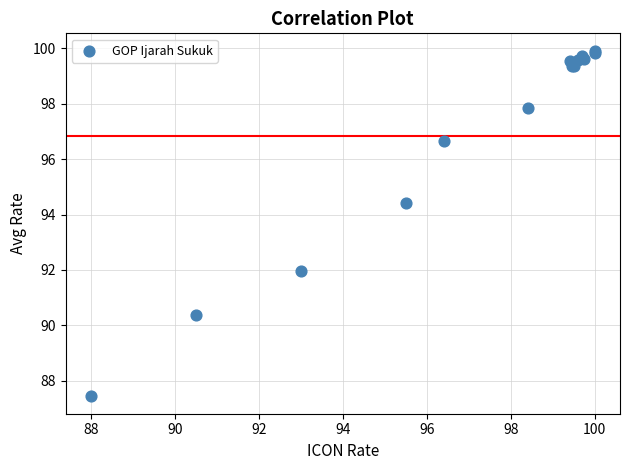

What Y value in the scatter plot is closest to 93?

92.0